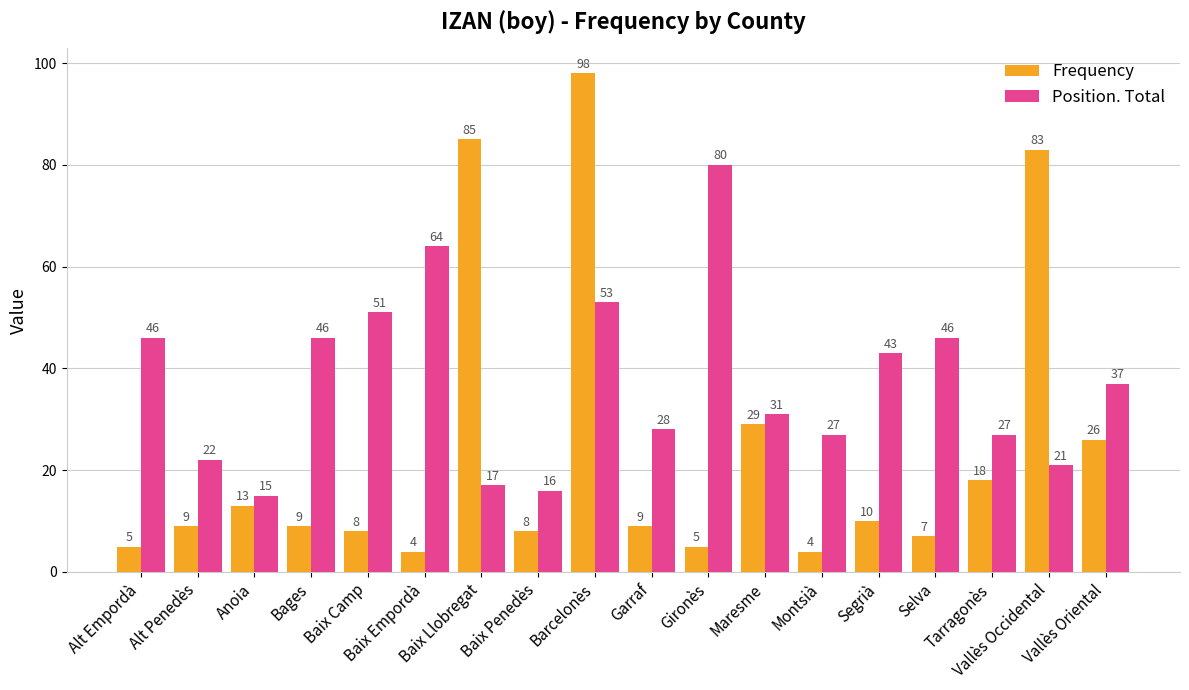

What is the highest value of the Frequency series?

98